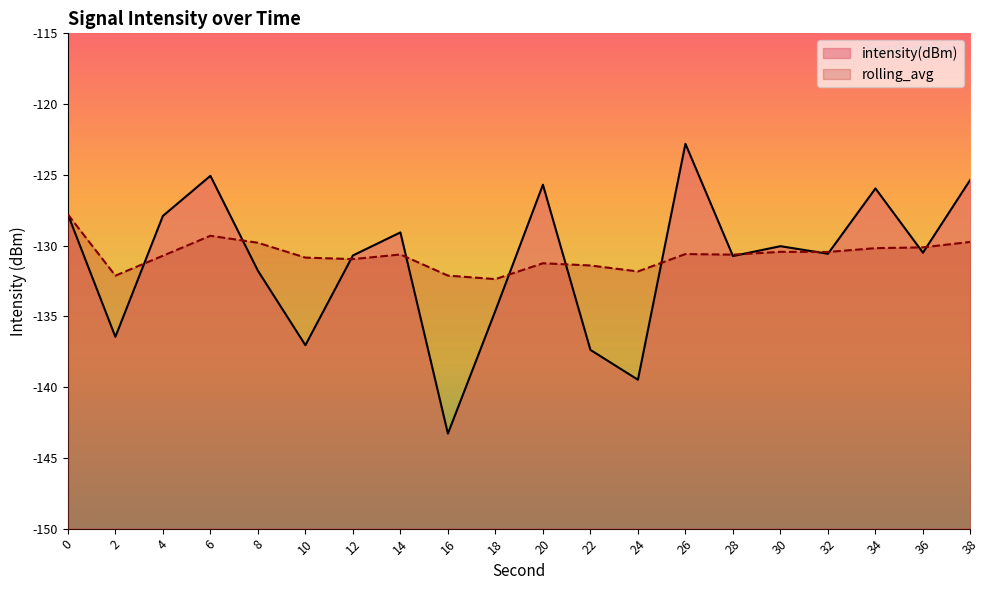

At which category does rolling_avg reach its first local valley?

2